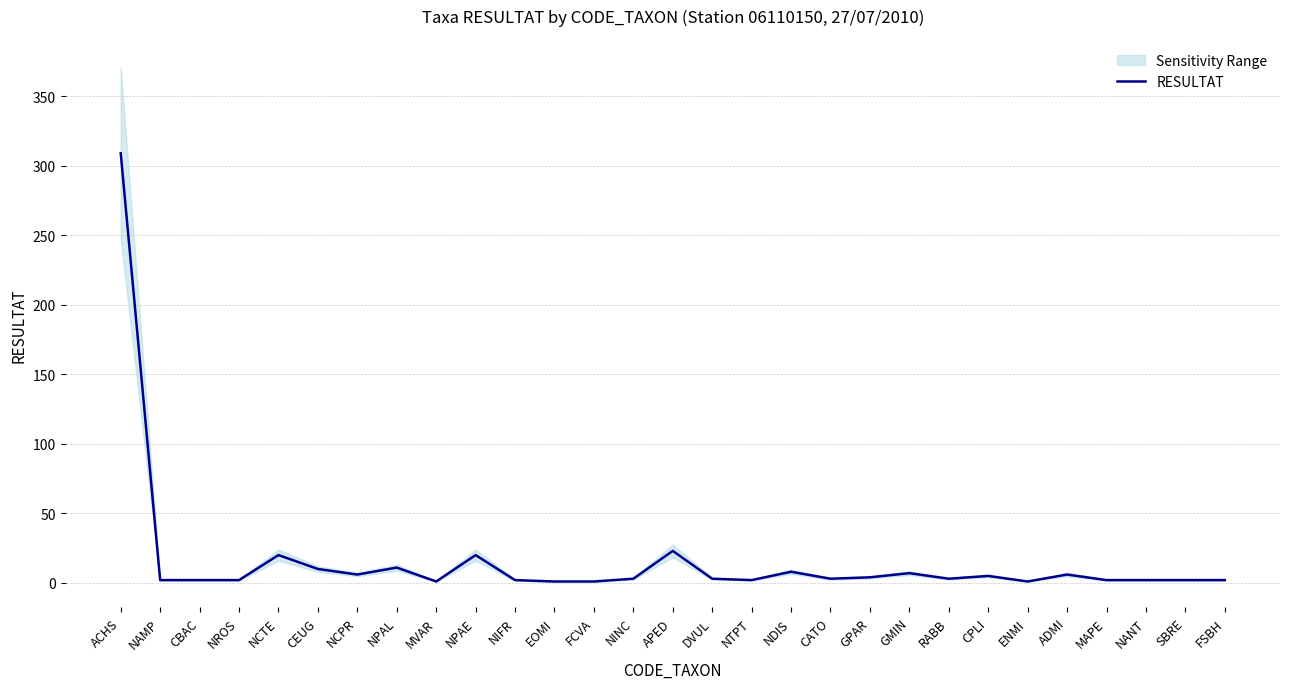

Reading left to right, list all the values displayed in this chart.

309	2	2	2	20	10	6	11	1	20	2	1	1	3	23	3	2	8	3	4	7	3	5	1	6	2	2	2	2